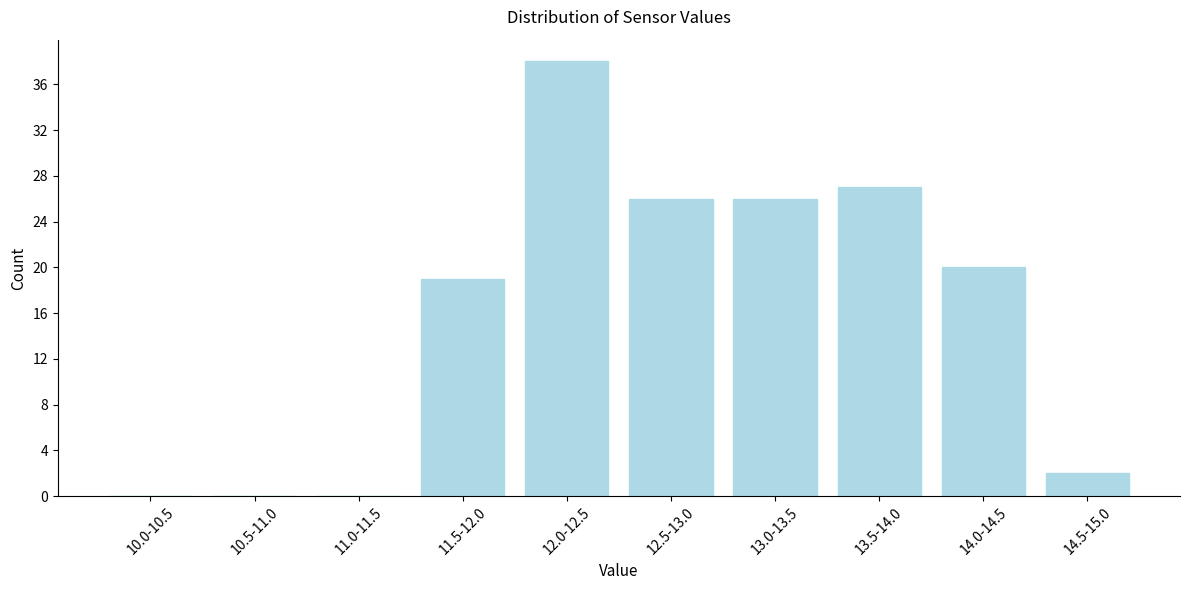

Reading left to right, transcribe all the data shown in this chart.

10.0-10.5=0	10.5-11.0=0	11.0-11.5=0	11.5-12.0=19	12.0-12.5=38	12.5-13.0=26	13.0-13.5=26	13.5-14.0=27	14.0-14.5=20	14.5-15.0=2